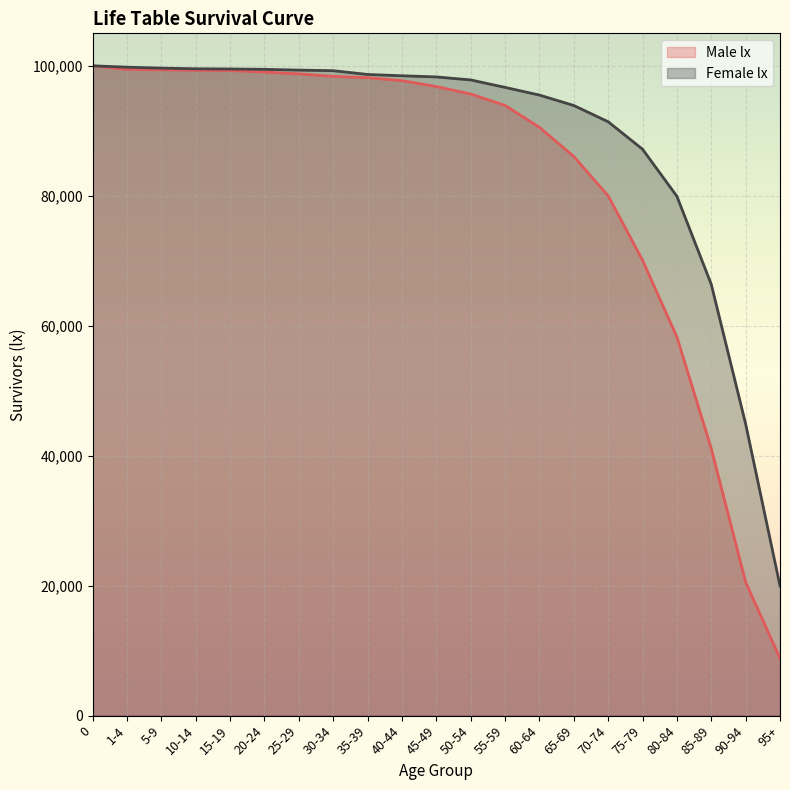

What is the label of the 9th point from the left?

35-39